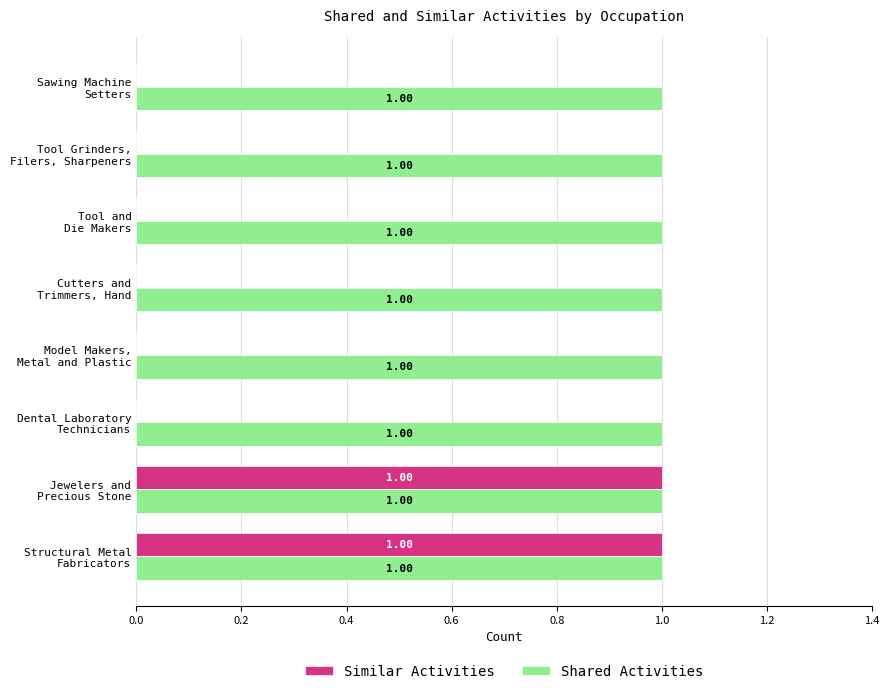

What are all the series names shown in the legend?

Similar Activities, Shared Activities